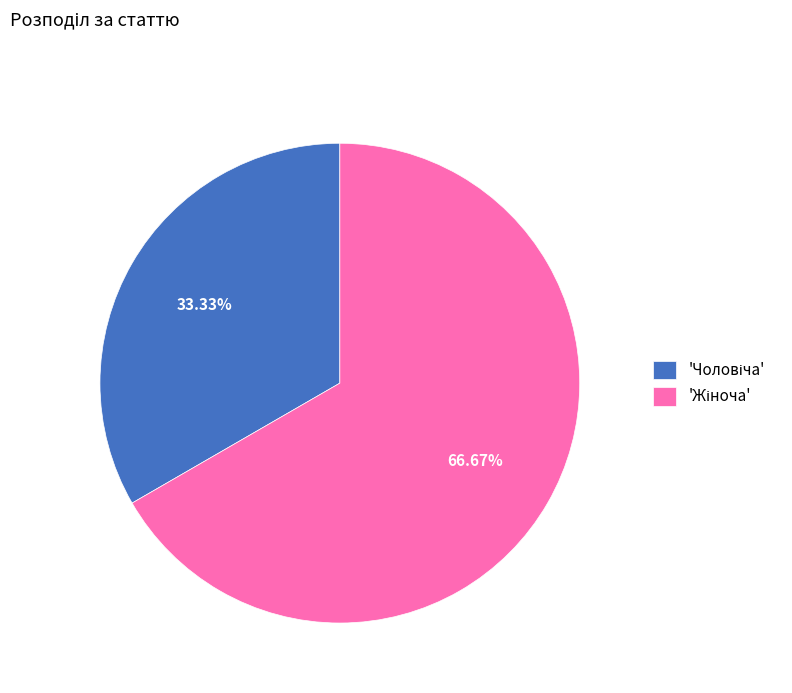

Is there any slice that represents more than half of the pie?

Yes